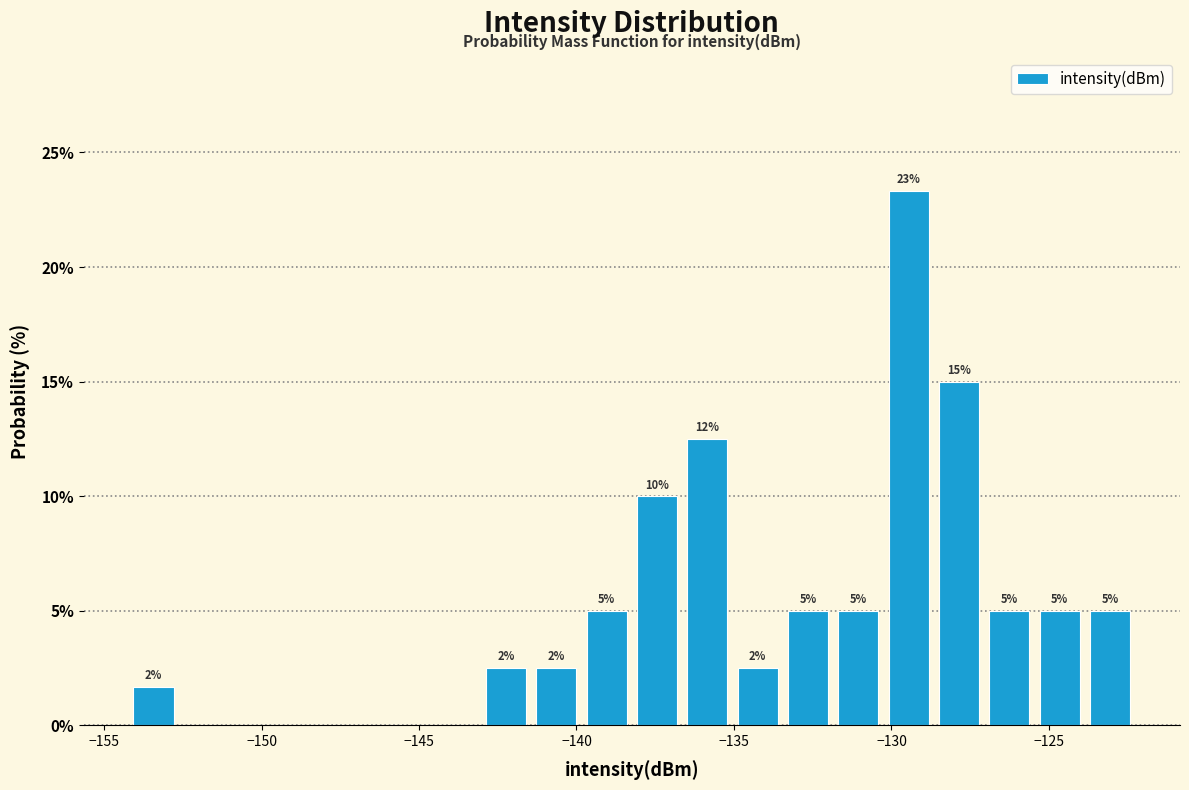

Around what value on the x-axis is the tallest bar? Give the approximate position of its centre, as read against the axis.

-129.5